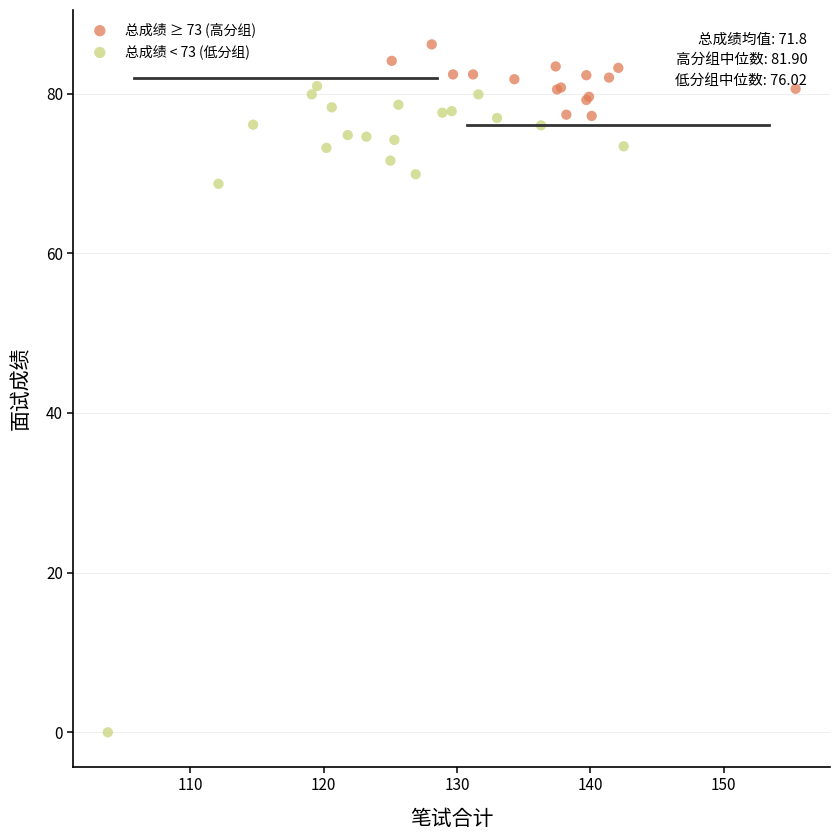

Which series reaches the maximum Y coordinate?

总成绩 ≥ 73 (高分组)